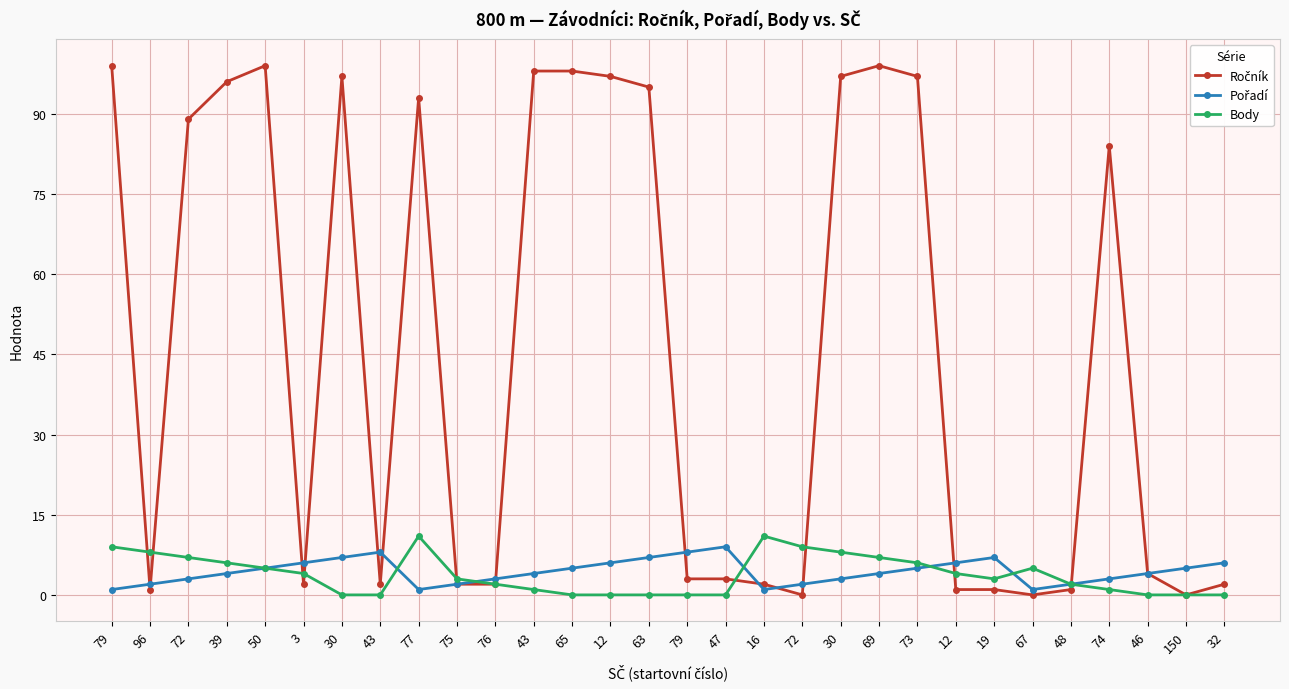

True or false: Ročník and Body cross at least once.

True